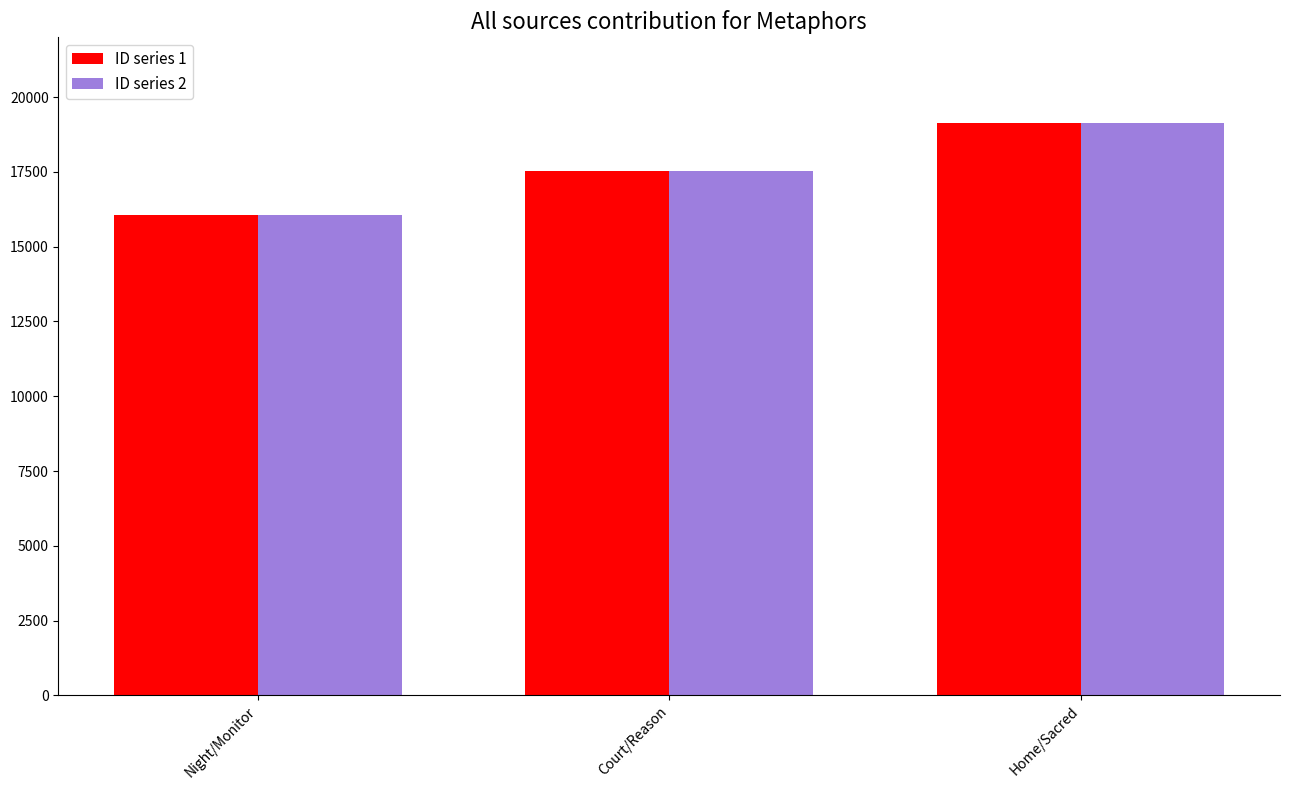

What are all the series names shown in the legend?

ID series 1, ID series 2